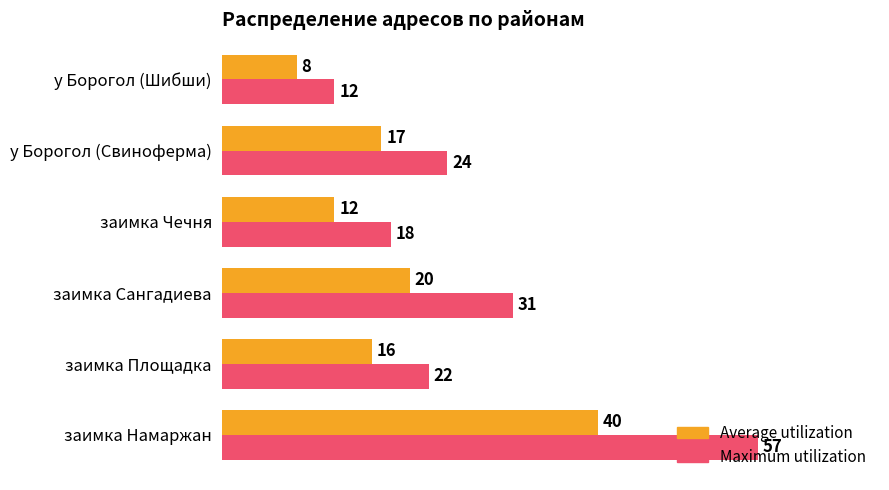

List the series in order of their peak value, lowest first.

Average utilization, Maximum utilization